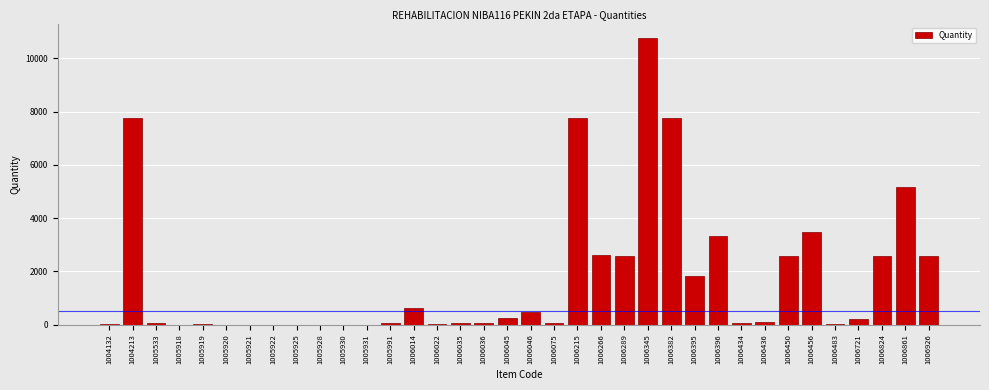

At which category does the chart reach its peak across all series?

1006345